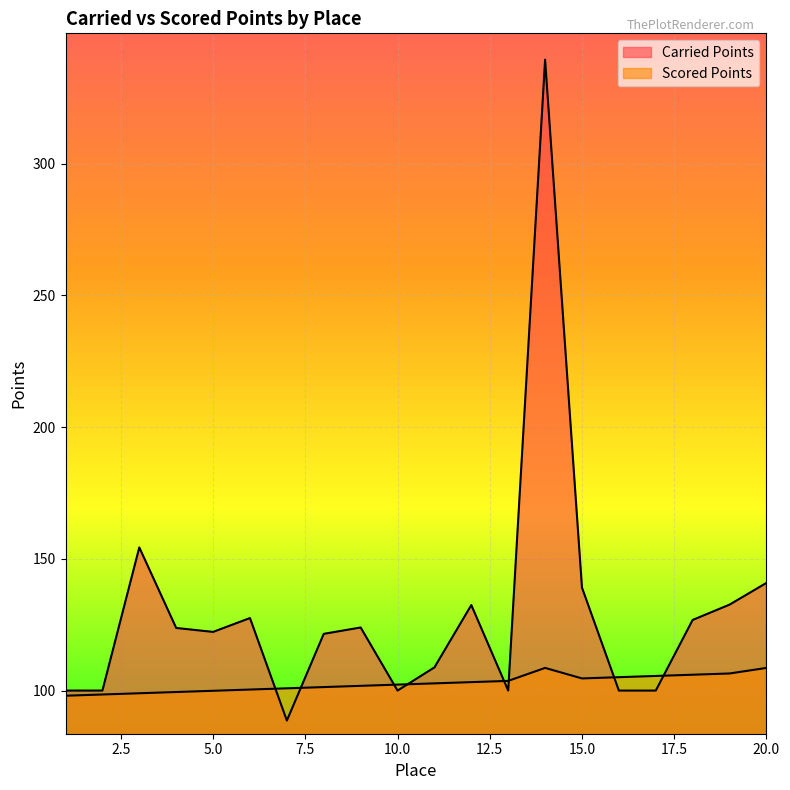

How many values in the Scored Points series are below 102?

9